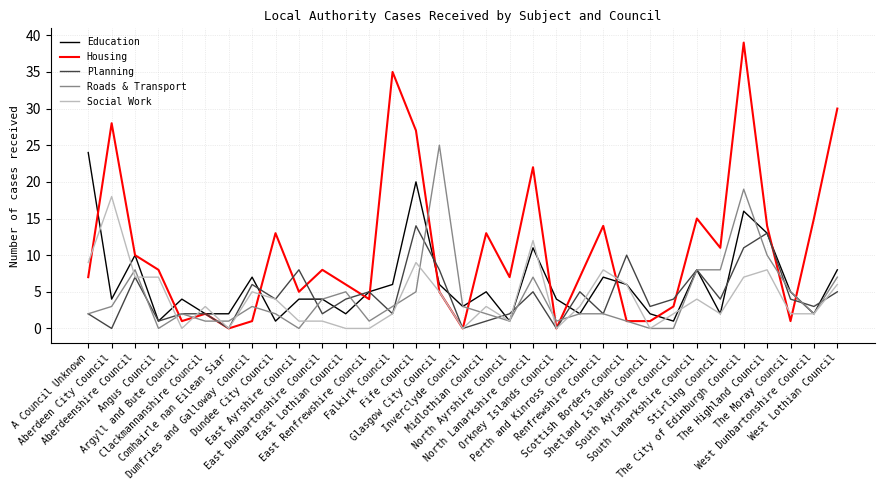

At which label does Social Work first exceed 3?

A Council Unknown